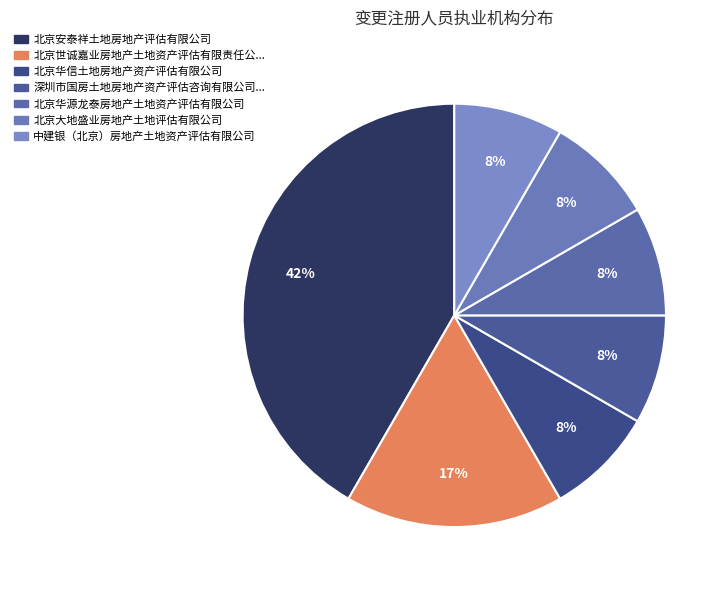

How many segments does this pie chart have?

7